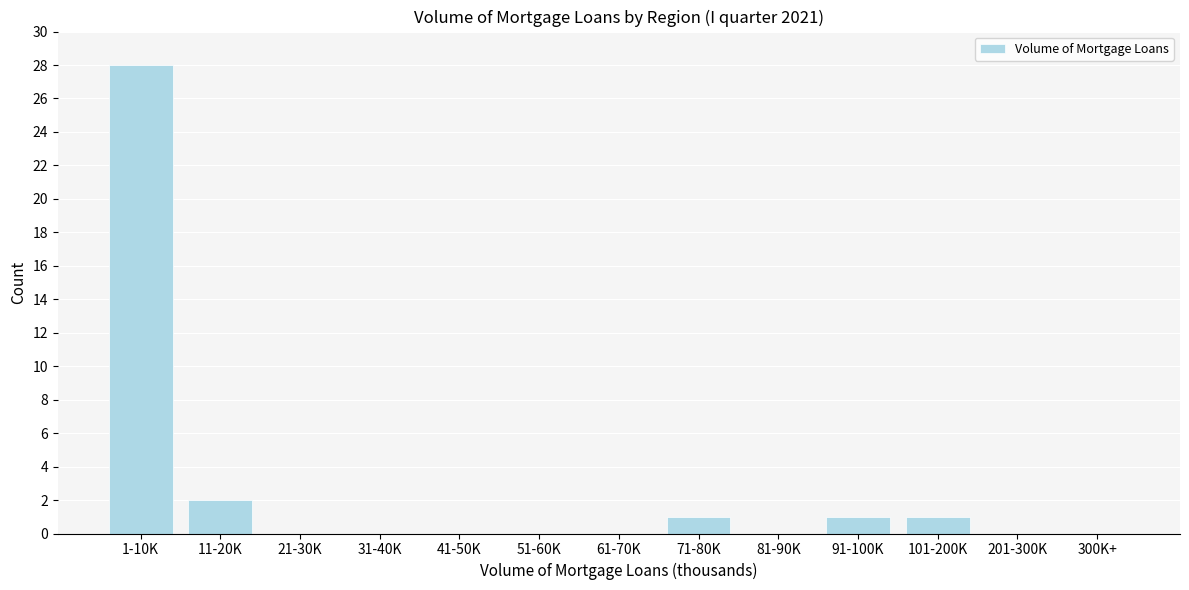

Reading left to right, transcribe all the data shown in this chart.

1-10K=28	11-20K=2	21-30K=0	31-40K=0	41-50K=0	51-60K=0	61-70K=0	71-80K=1	81-90K=0	91-100K=1	101-200K=1	201-300K=0	300K+=0